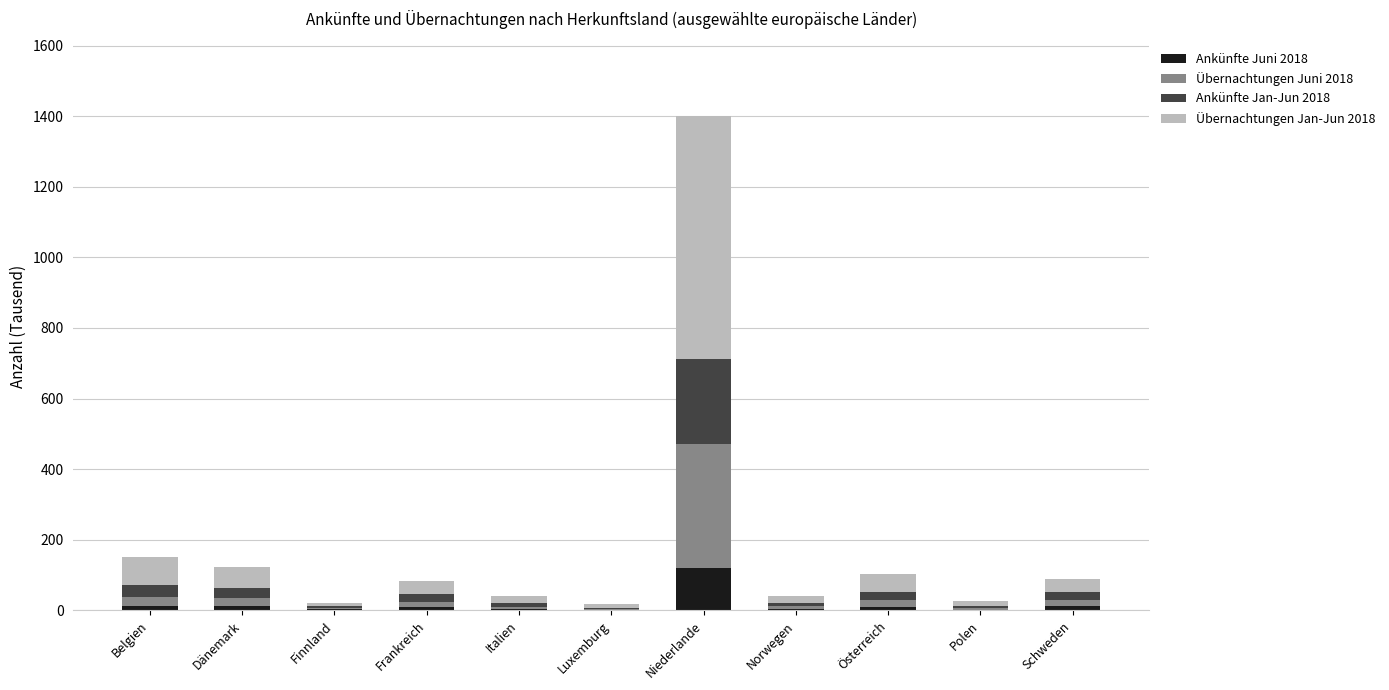

At which label does Ankünfte Juni 2018 reach its peak?

Niederlande